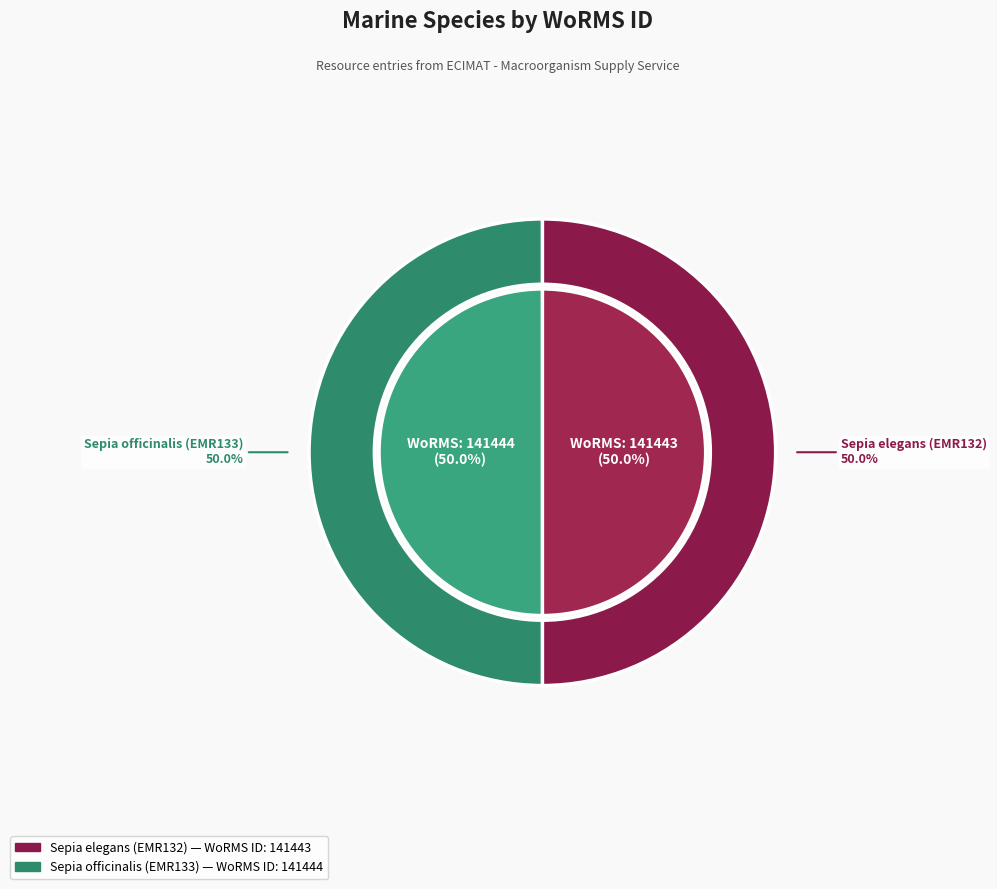

What percentage is the Sepia elegans (EMR132) slice, to the nearest percent?

50%